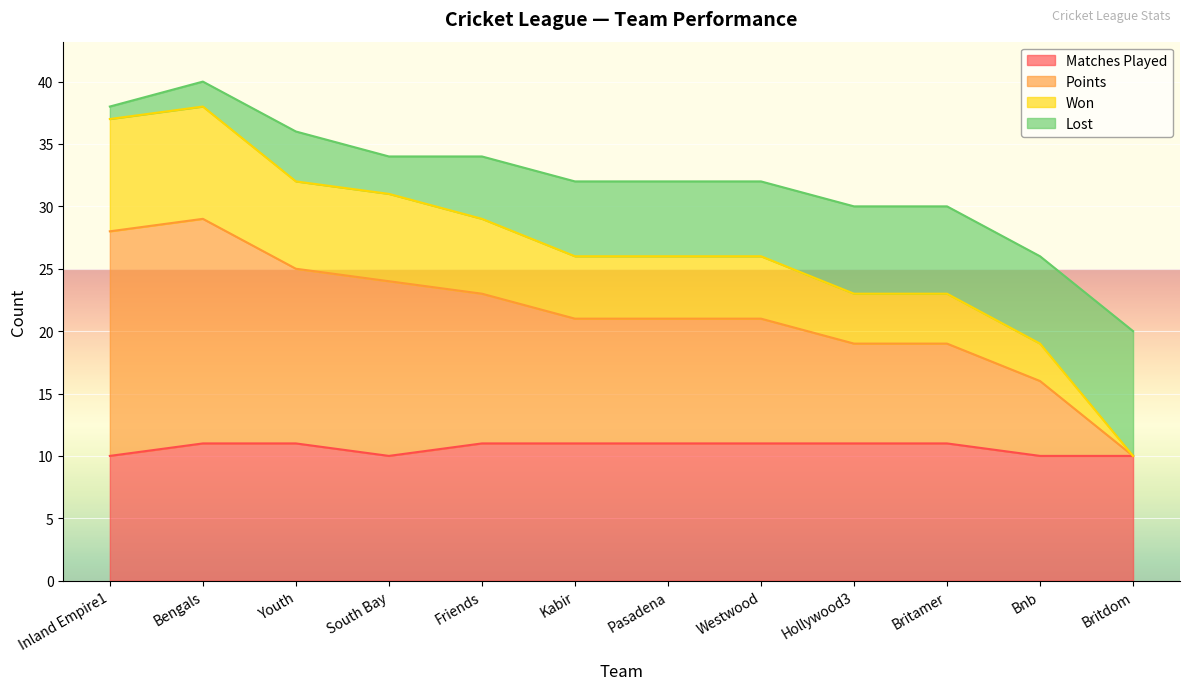

What is the sum of all PTS values?

256